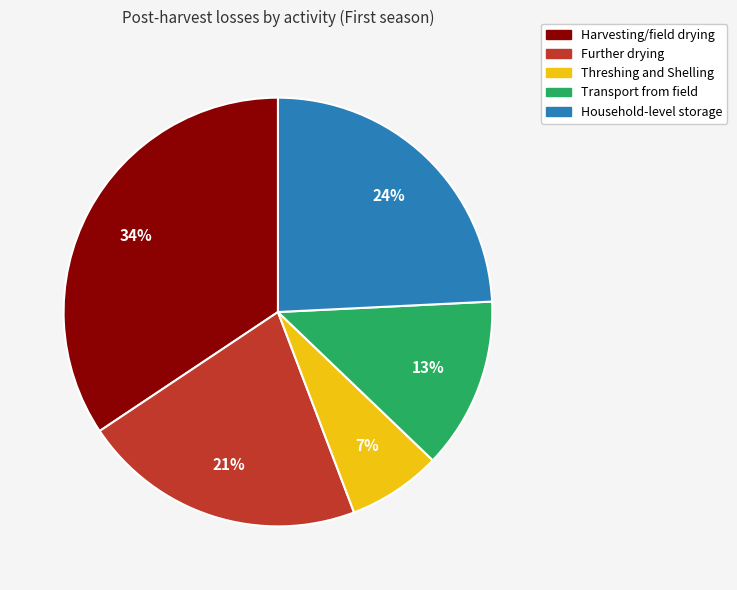

Does Transport from field account for over 50% of the chart?

No